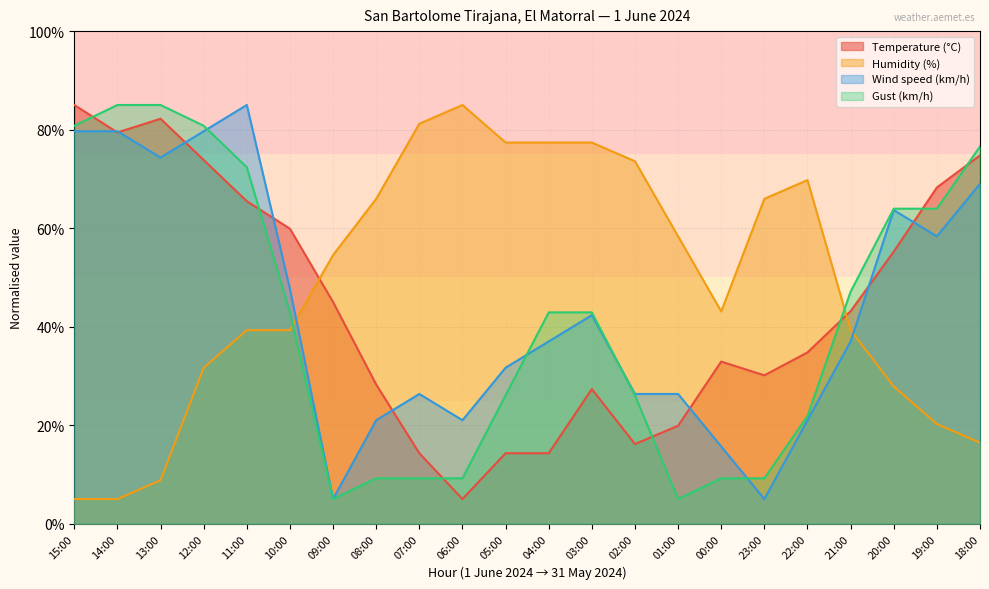

How many lines are shown in the chart?

4